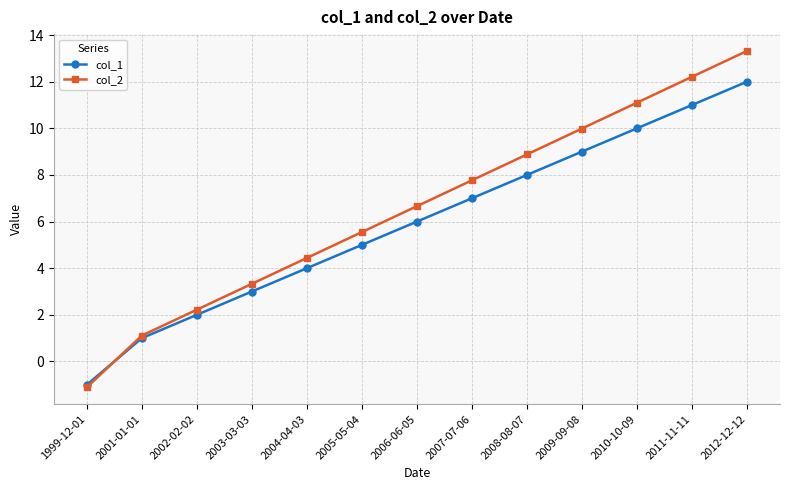

Rank the series by their maximum value, from lowest to highest.

col_1, col_2